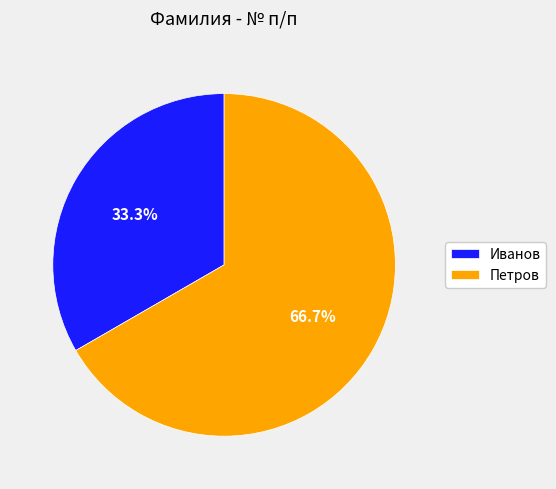

Which category accounts for the majority?

Петров